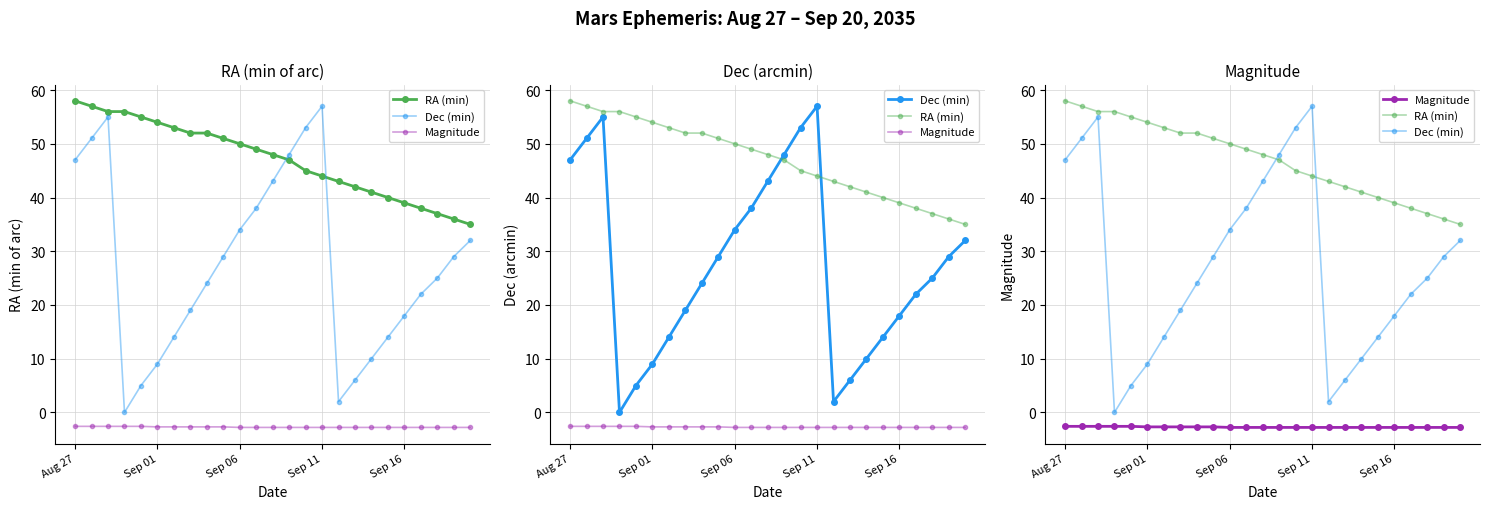

Which series has the largest total across all categories?

RA (min)